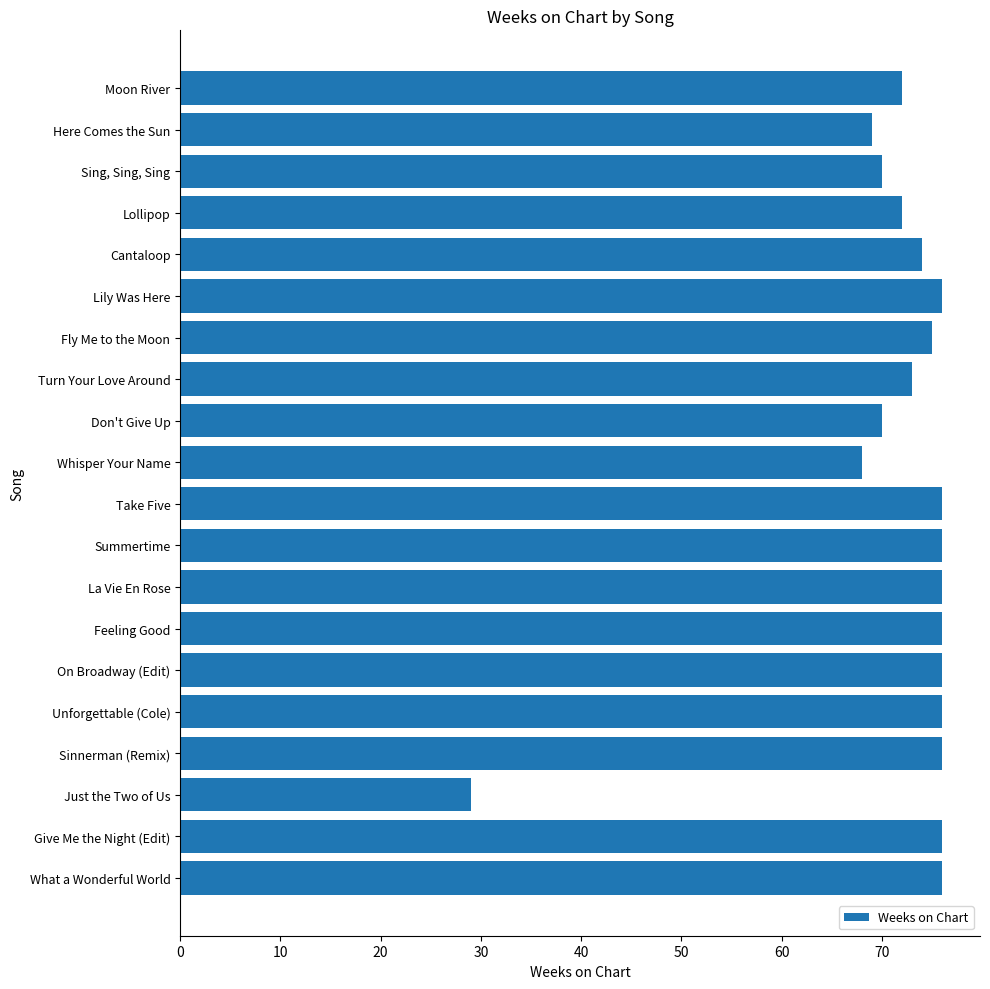

What is the sum of all values?

1432